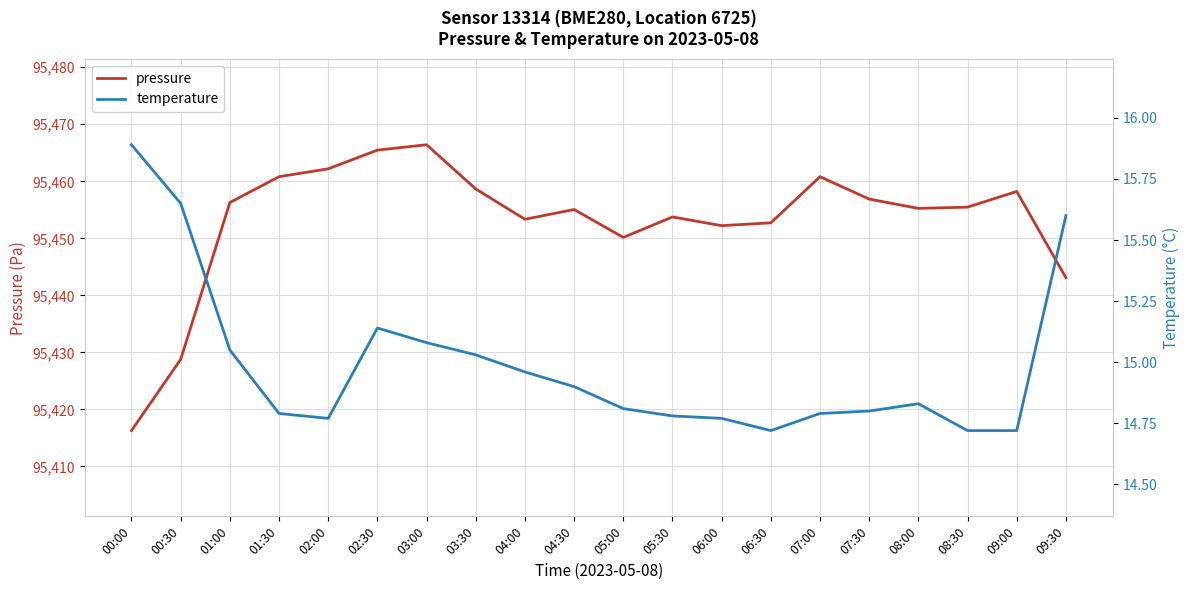

At which category is the sum across all series the highest?

03:00